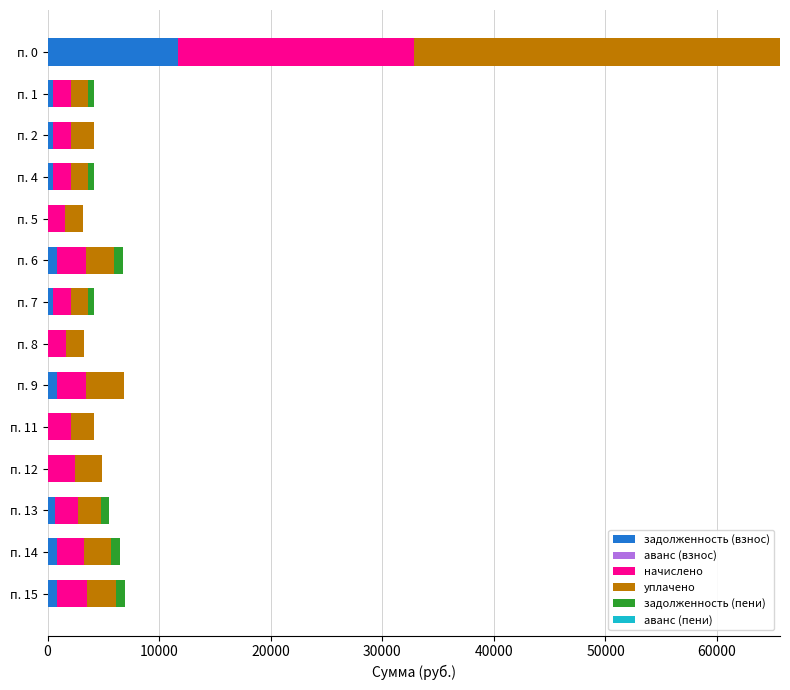

What is the maximum value for задолженность (взнос)?

11685.4